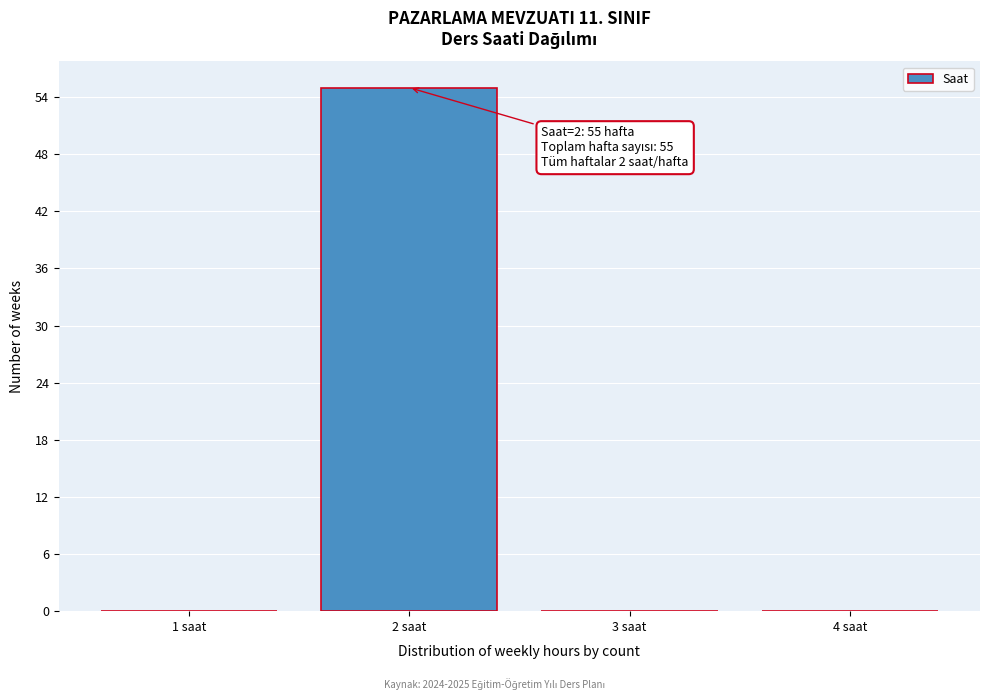

Over which range of the x-axis is the bar tallest?

1.5 to 2.5